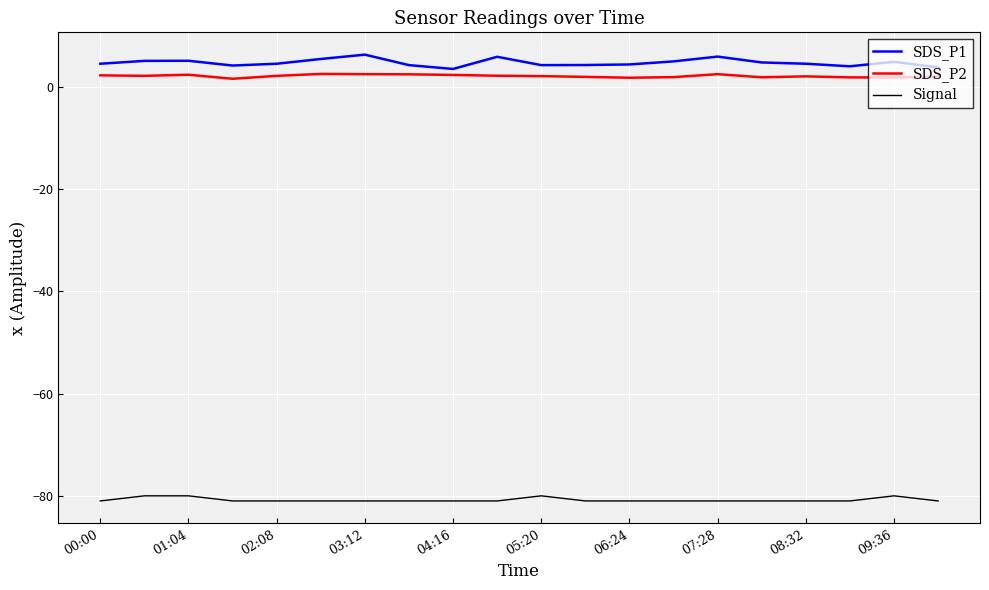

What is the smallest value displayed?

-81.0